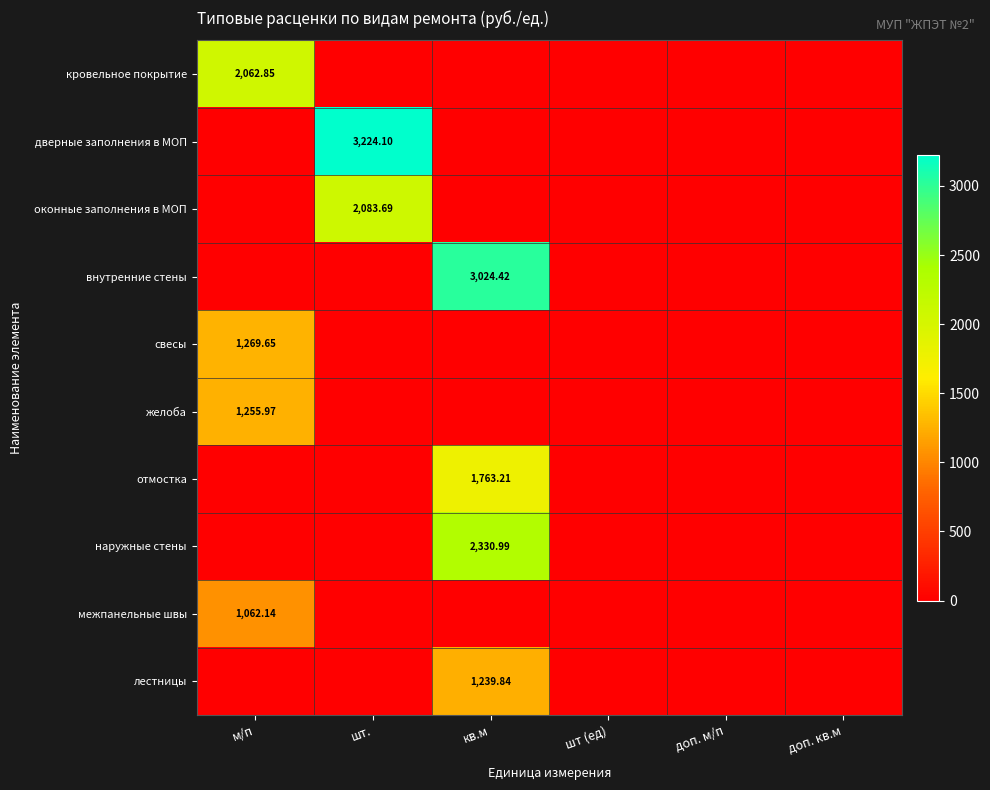

What is the total value across all series at кв.м?

8358.5